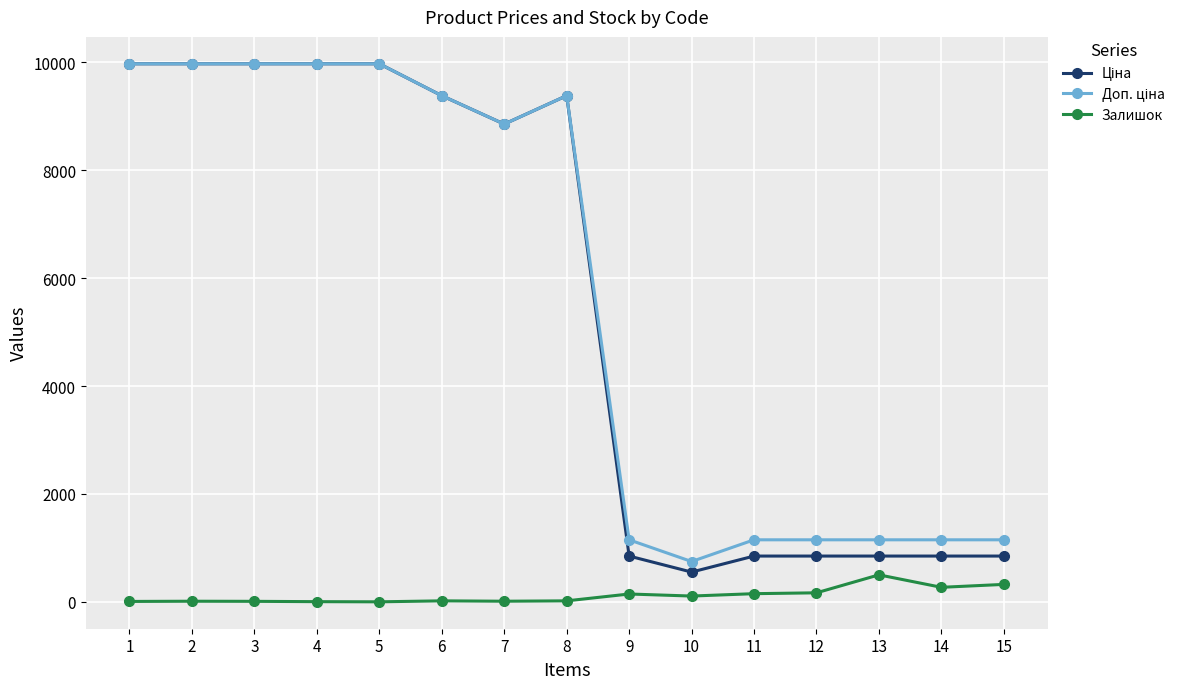

What is the maximum value shown in the chart?

9975.0